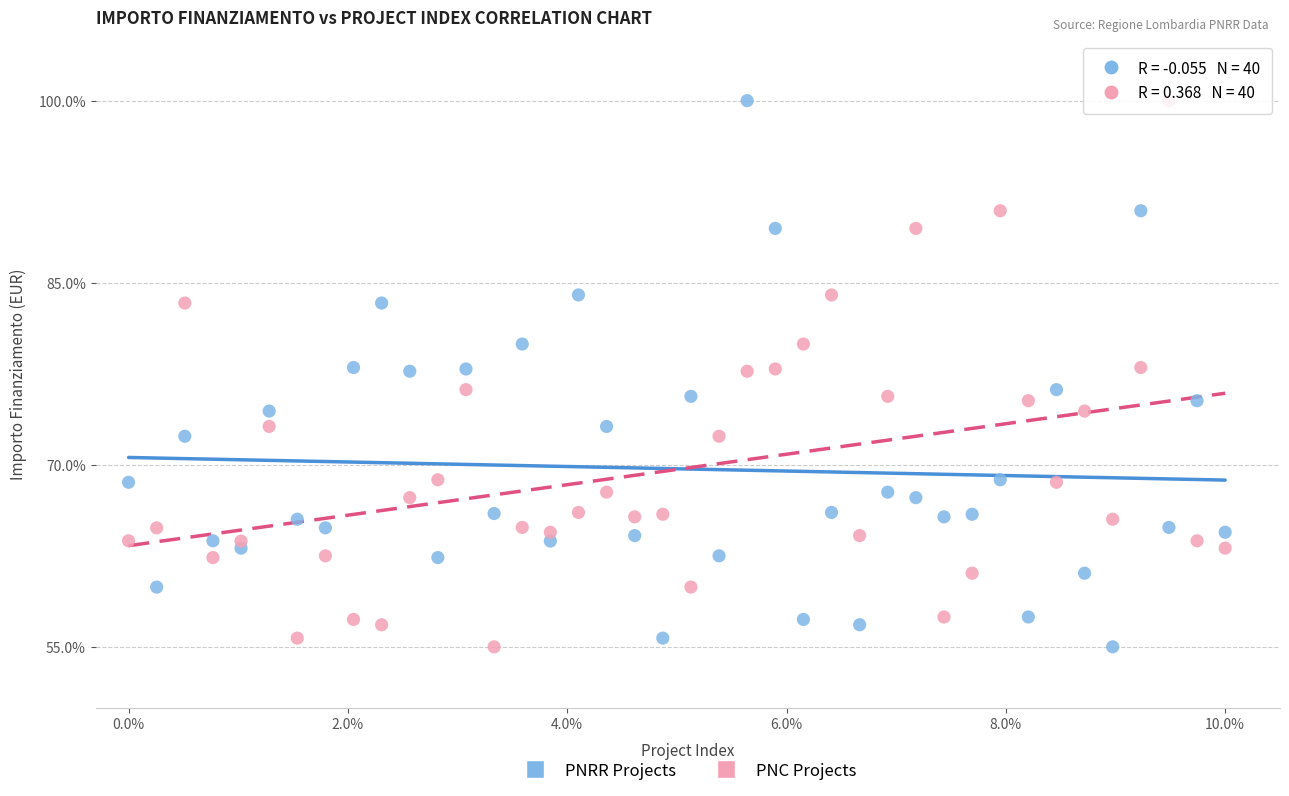

Across all data points, what is the range of X values (max minus min)?

10.0